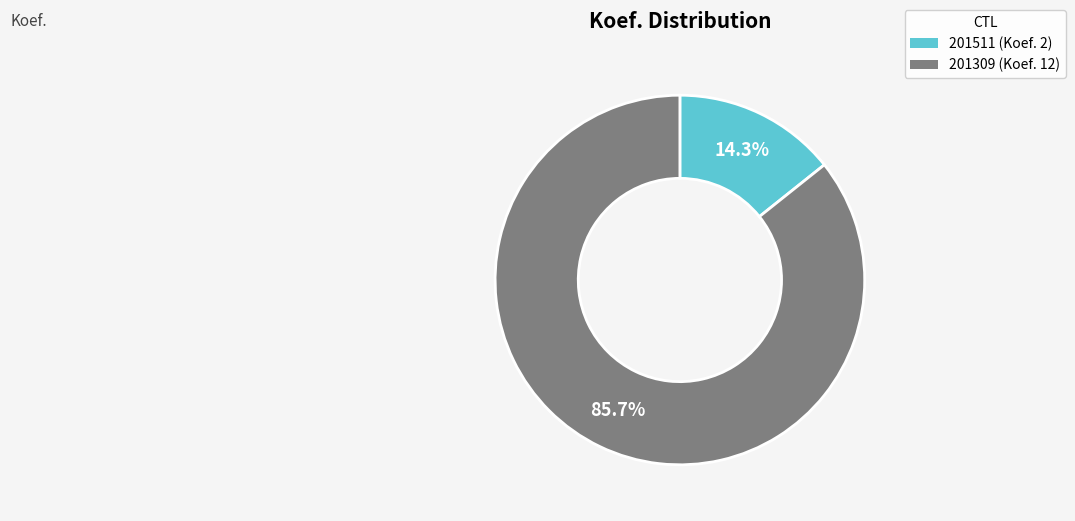

To the nearest percent, what portion does 201309 represent?

86%